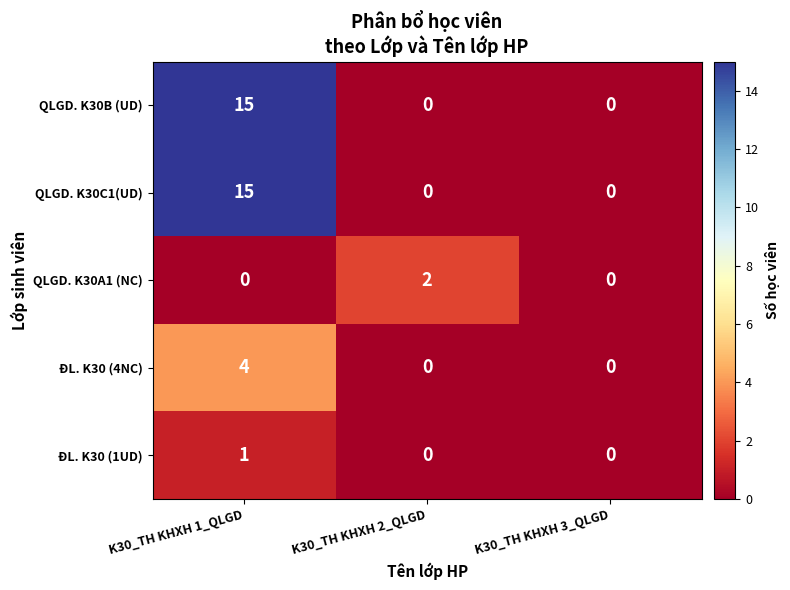

At which category is the sum across all series the highest?

K30_TH KHXH 1_QLGD